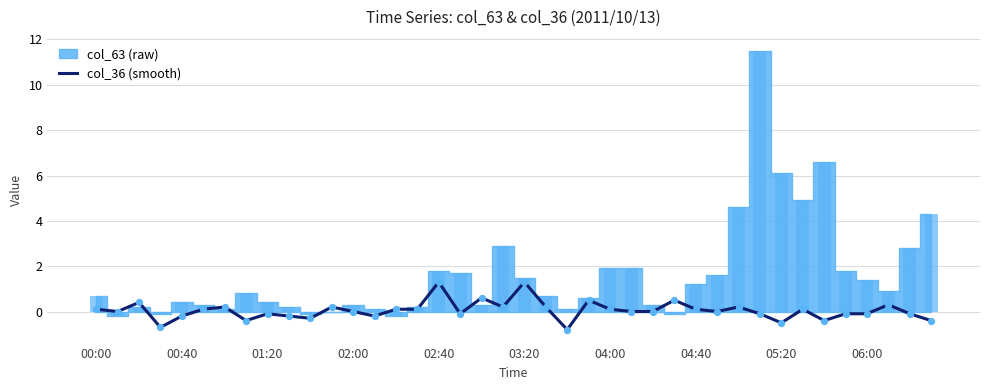

Which has a higher value, 24 or 15?

24